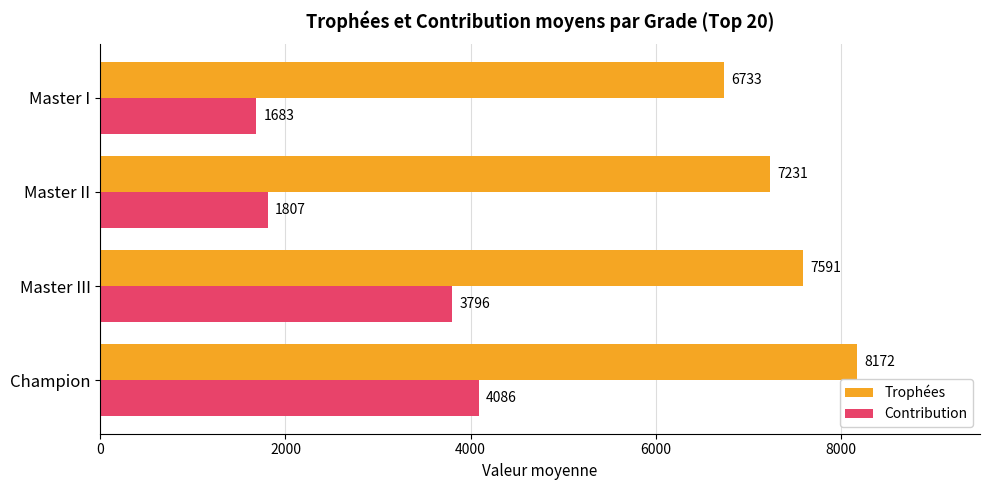

True or false: Trophées has a value of 8172.0 at Champion.

True